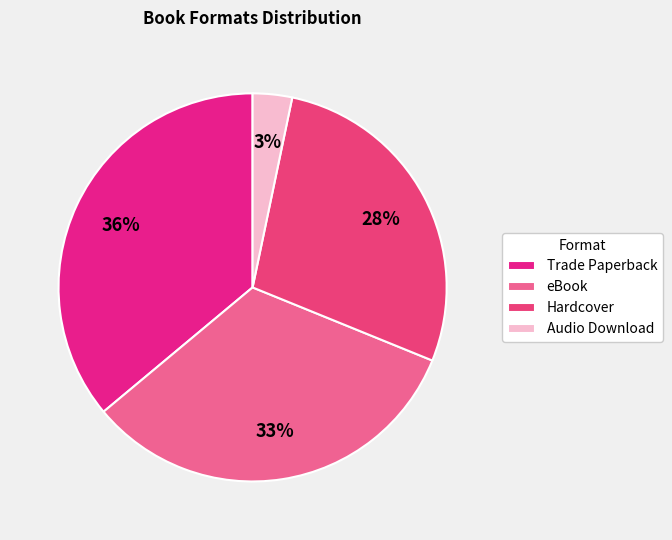

Between Audio Download and Hardcover, which is larger?

Hardcover